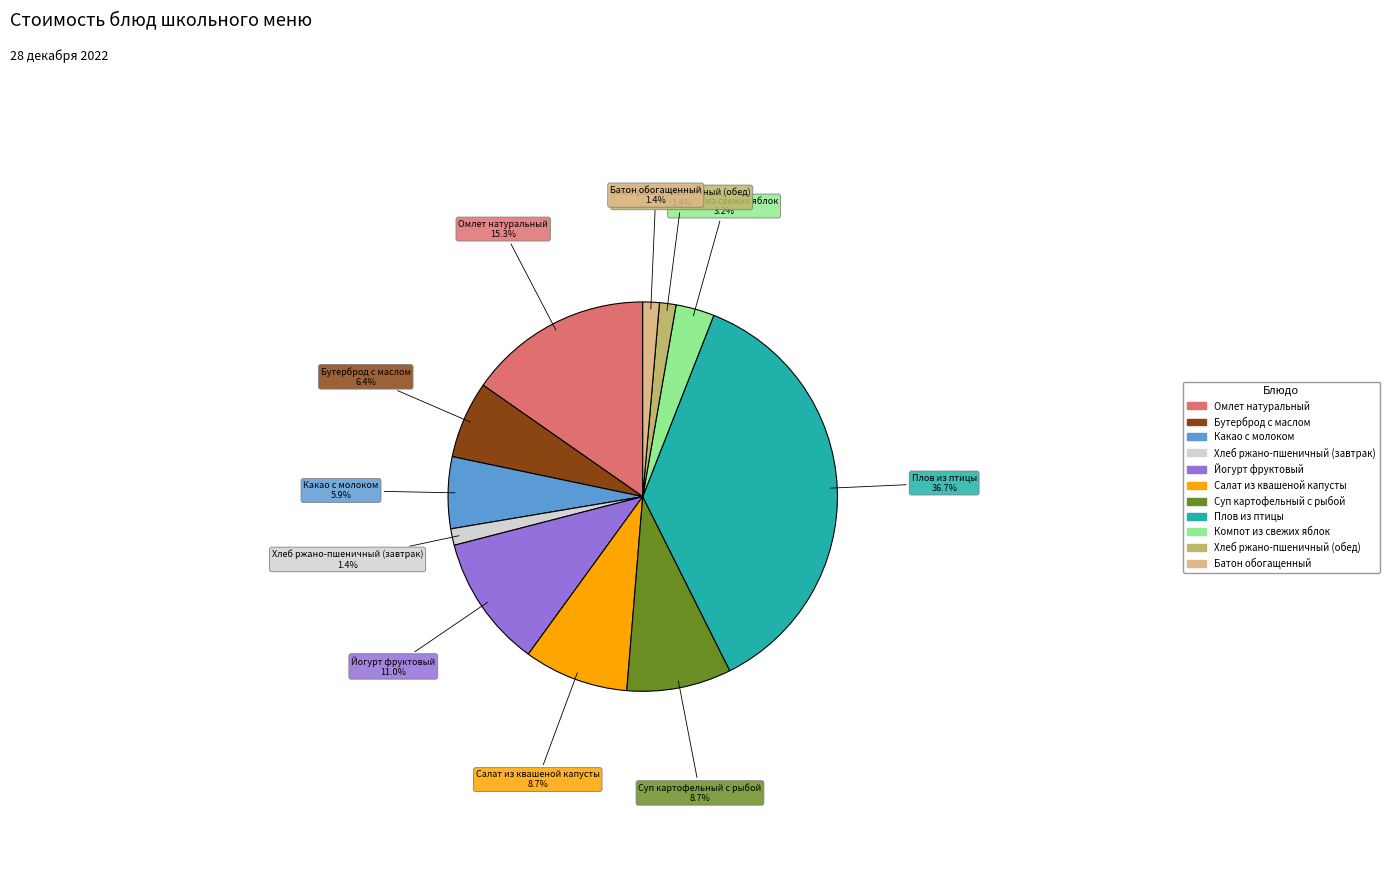

What is the total percentage of Какао с молоком and Омлет натуральный?

21.2%